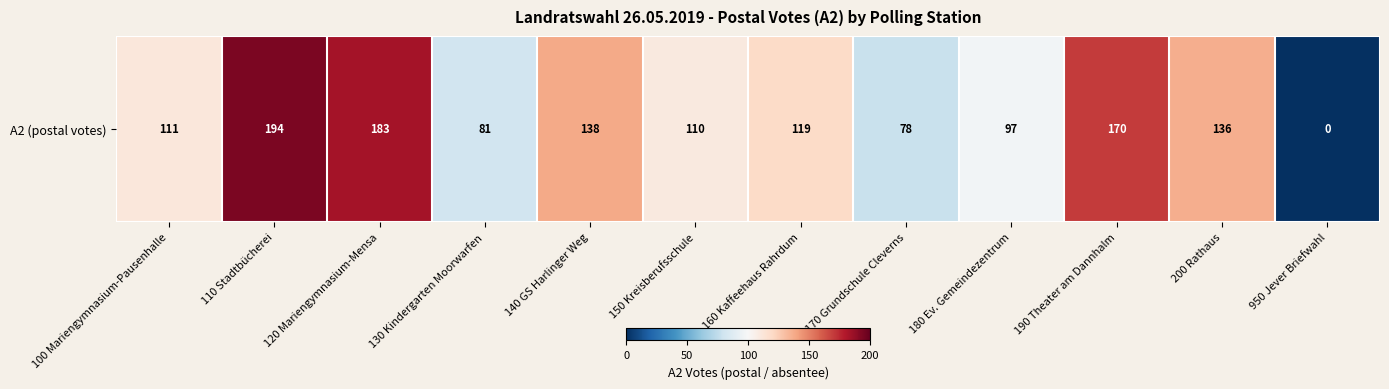

Which has a higher value, 110 Stadtbücherei or 180 Ev. Gemeindezentrum?

110 Stadtbücherei